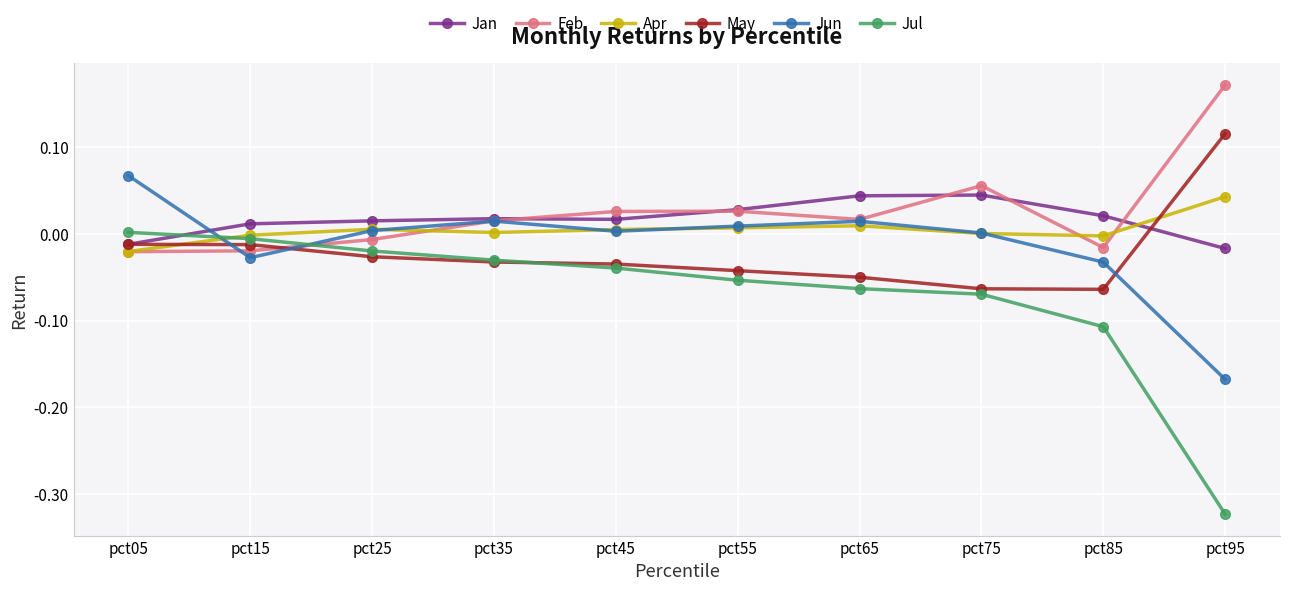

What is the difference between the highest and lowest values at pct95?

0.5